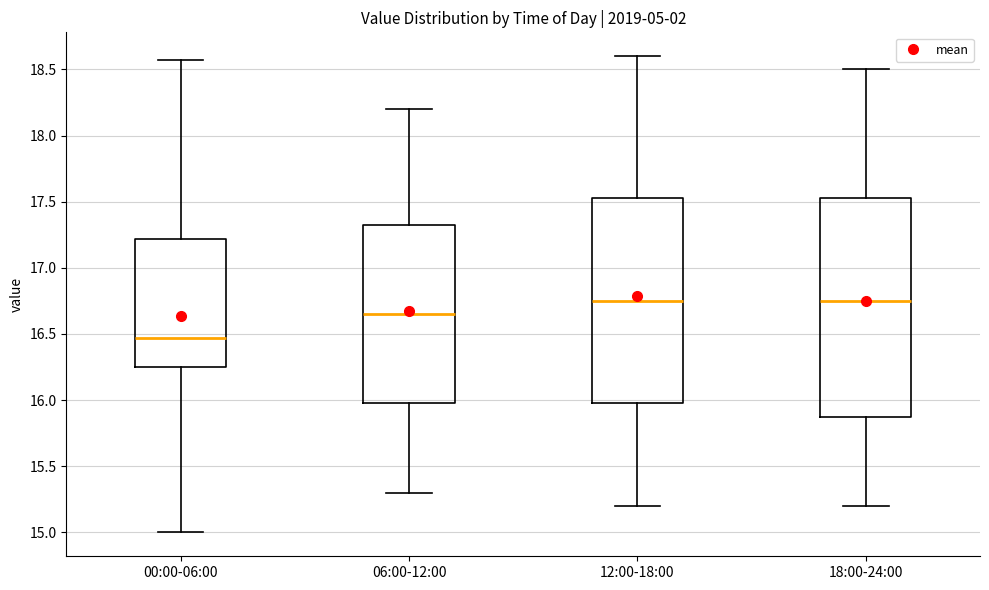

Which box is the tallest, from its lower edge to its upper edge?

18:00-24:00